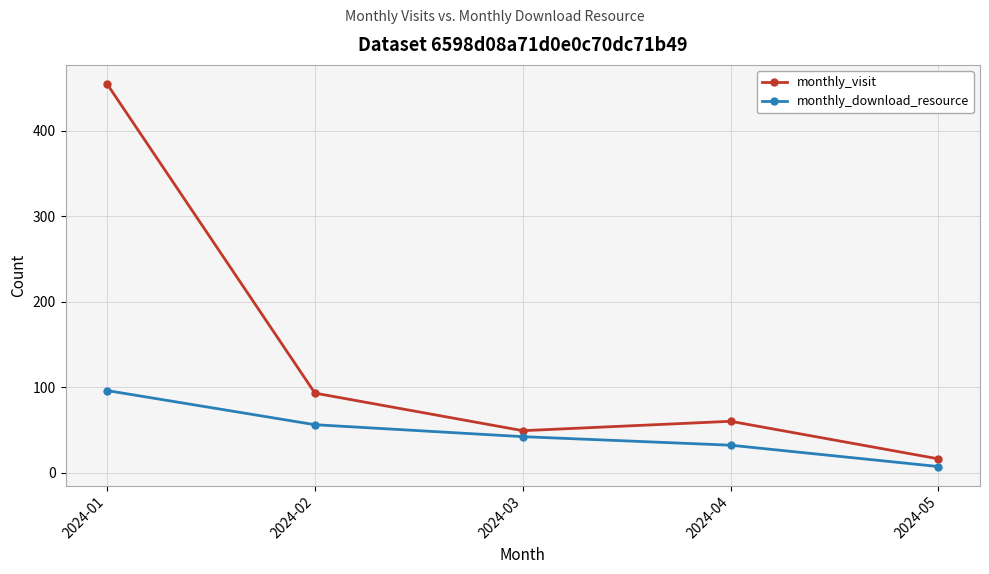

What is the difference between the maximum and minimum values in the monthly_download_resource series?

89